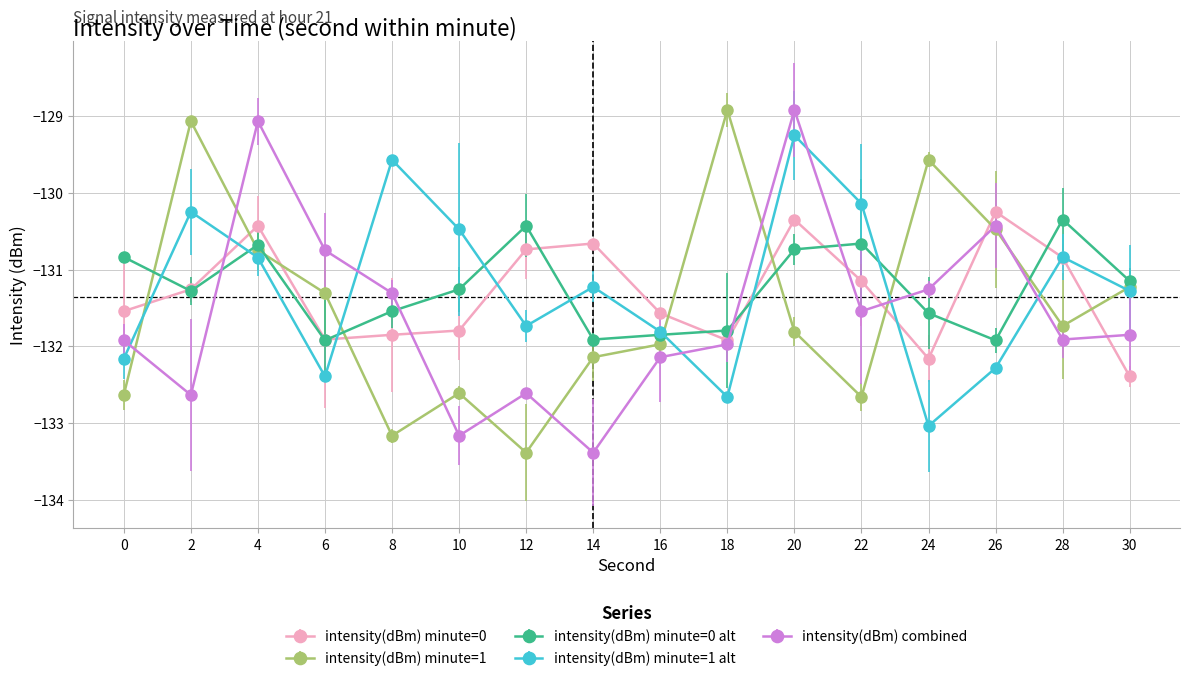

Is it true that intensity(dBm) minute=0 equals -130.8 at 28?

True